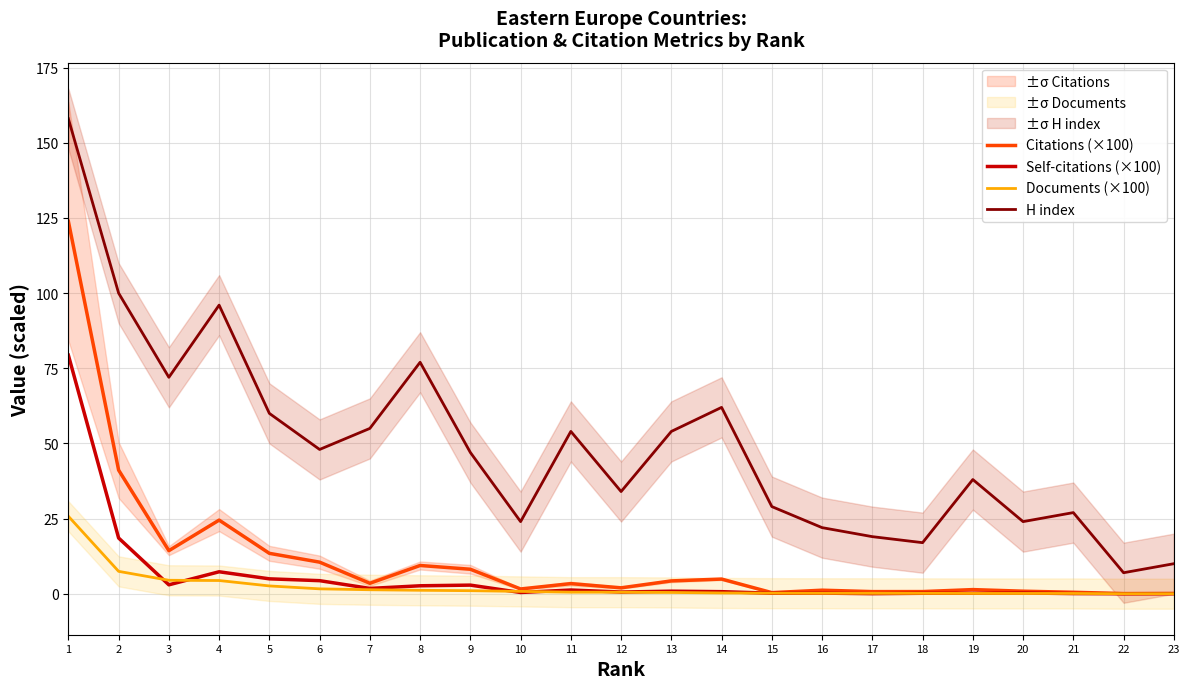

Count the number of categories in the chart.

23